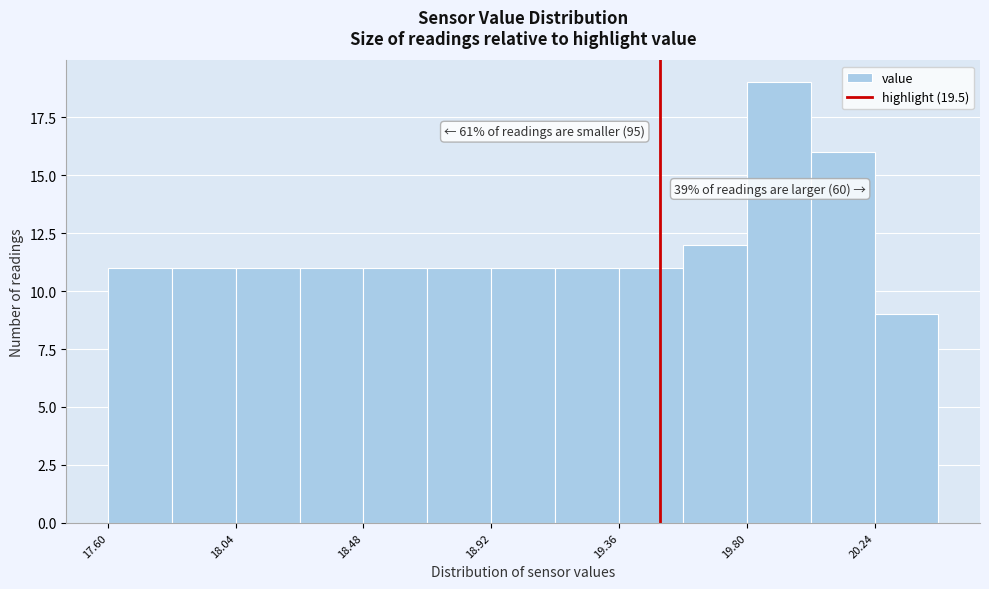

Which range on the x-axis has the tallest bar?

19.80 to 20.02